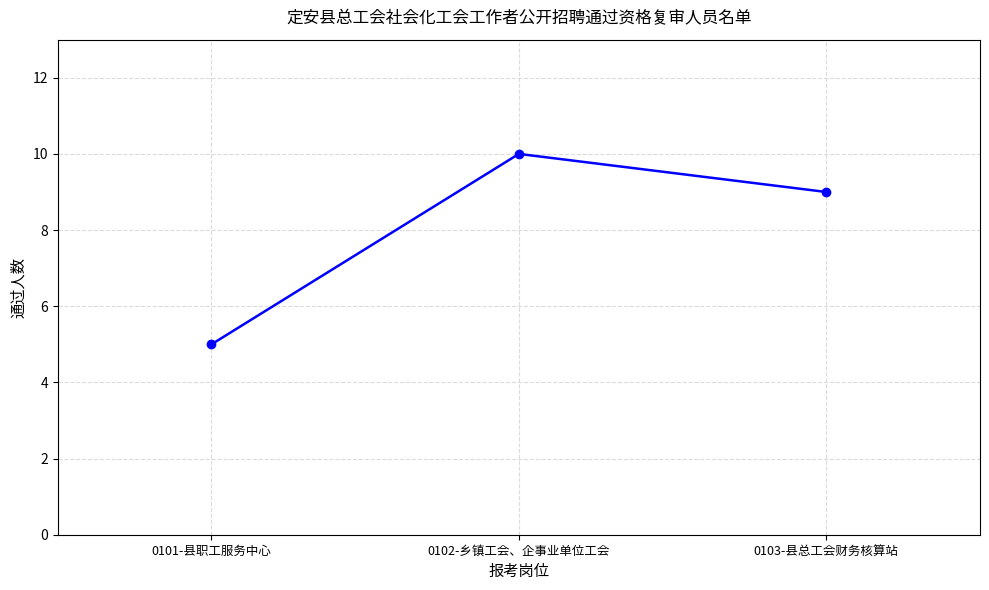

List the labels in order of value, smallest first.

0101-县职工服务中心, 0103-县总工会财务核算站, 0102-乡镇工会、企事业单位工会